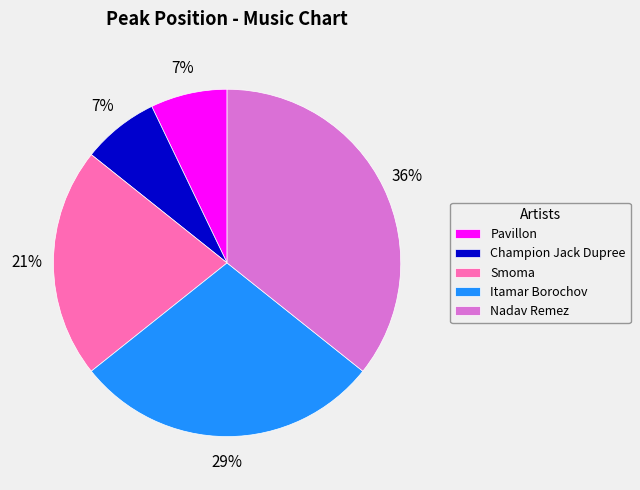

To the nearest percent, what is the difference between the largest and smallest slice percentages?

29%